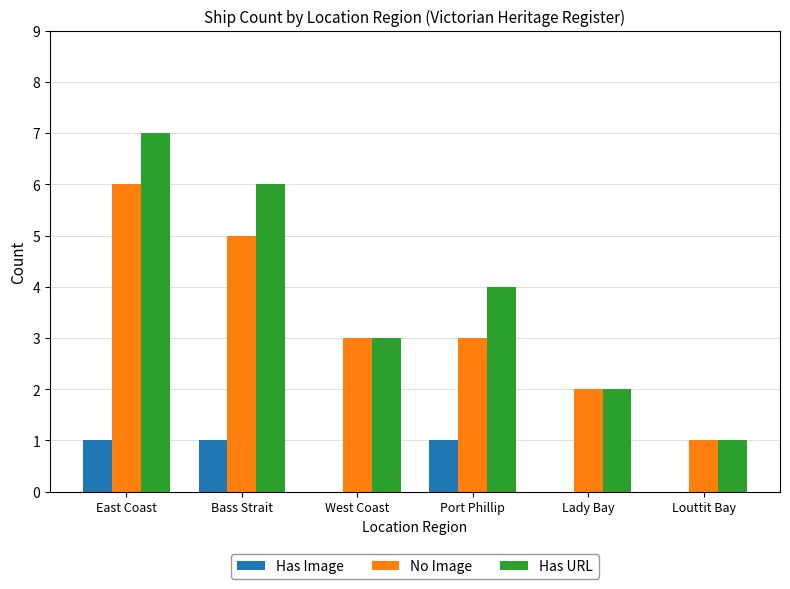

Reading left to right, list all the values displayed in this chart.

Has Image: 1	1	0	1	0	0
No Image: 6	5	3	3	2	1
Has URL: 7	6	3	4	2	1